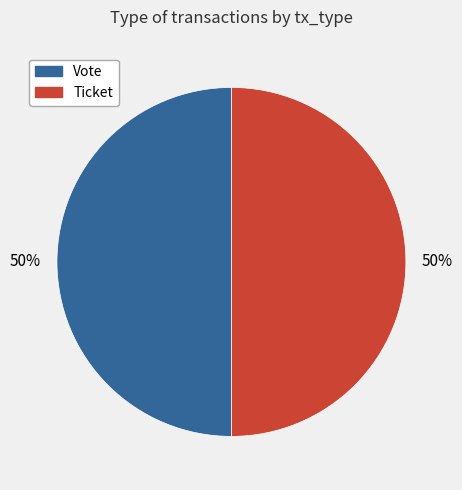

What percentage is the Ticket slice, to the nearest percent?

50%